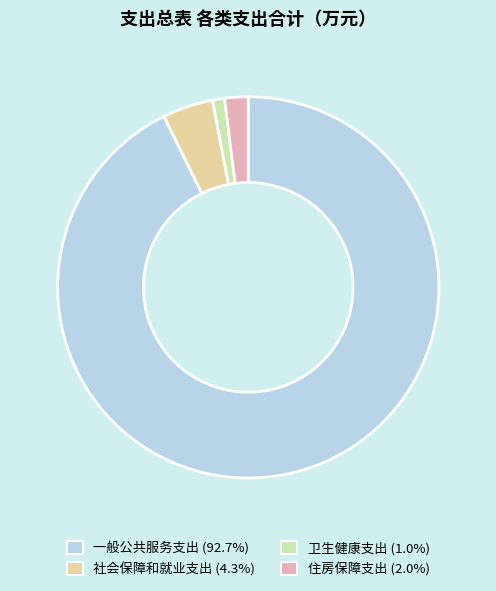

Rank the categories by value from lowest to highest.

卫生健康支出, 住房保障支出, 社会保障和就业支出, 一般公共服务支出